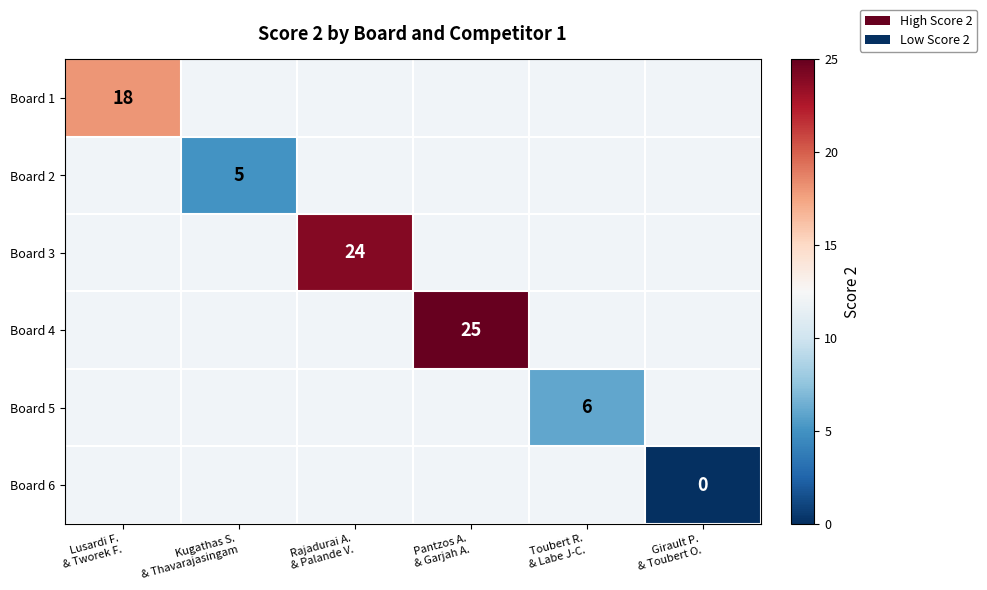

How many values in Board 5 are above zero?

1